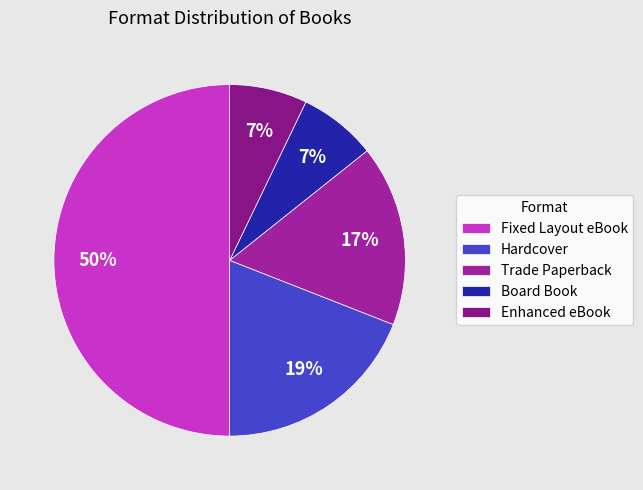

Count the number of slices in the pie.

5